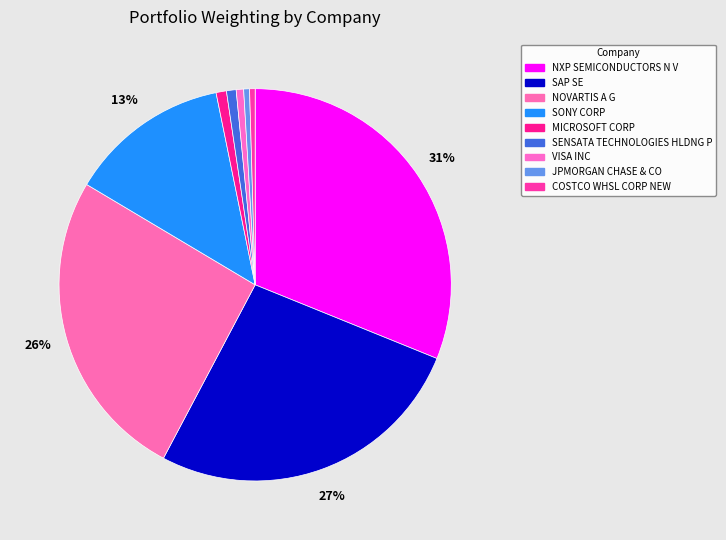

What is the largest slice in the pie chart?

NXP SEMICONDUCTORS N V